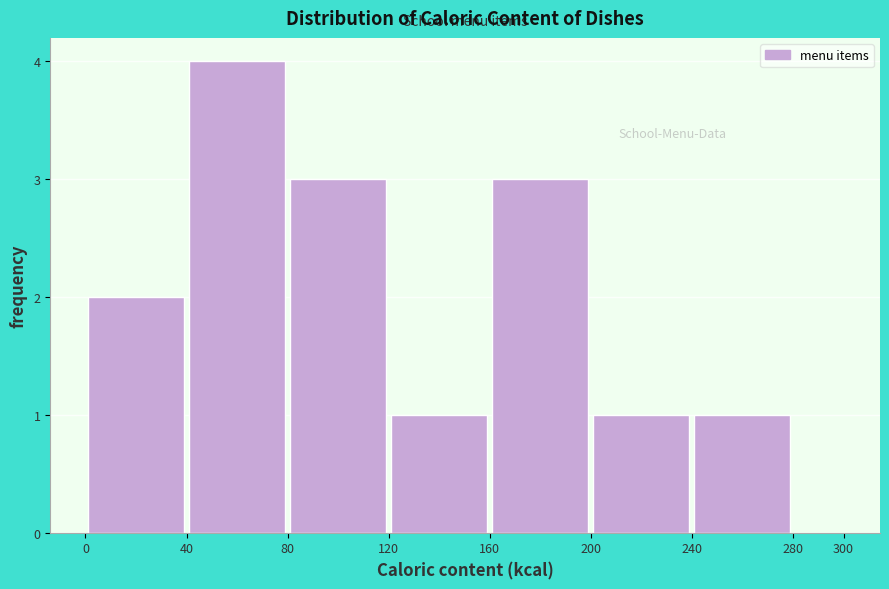

How tall is the bar that spans 120 to 160 on the x-axis? The values are not printed on the chart, so give them approximately, as read against the axis.

1